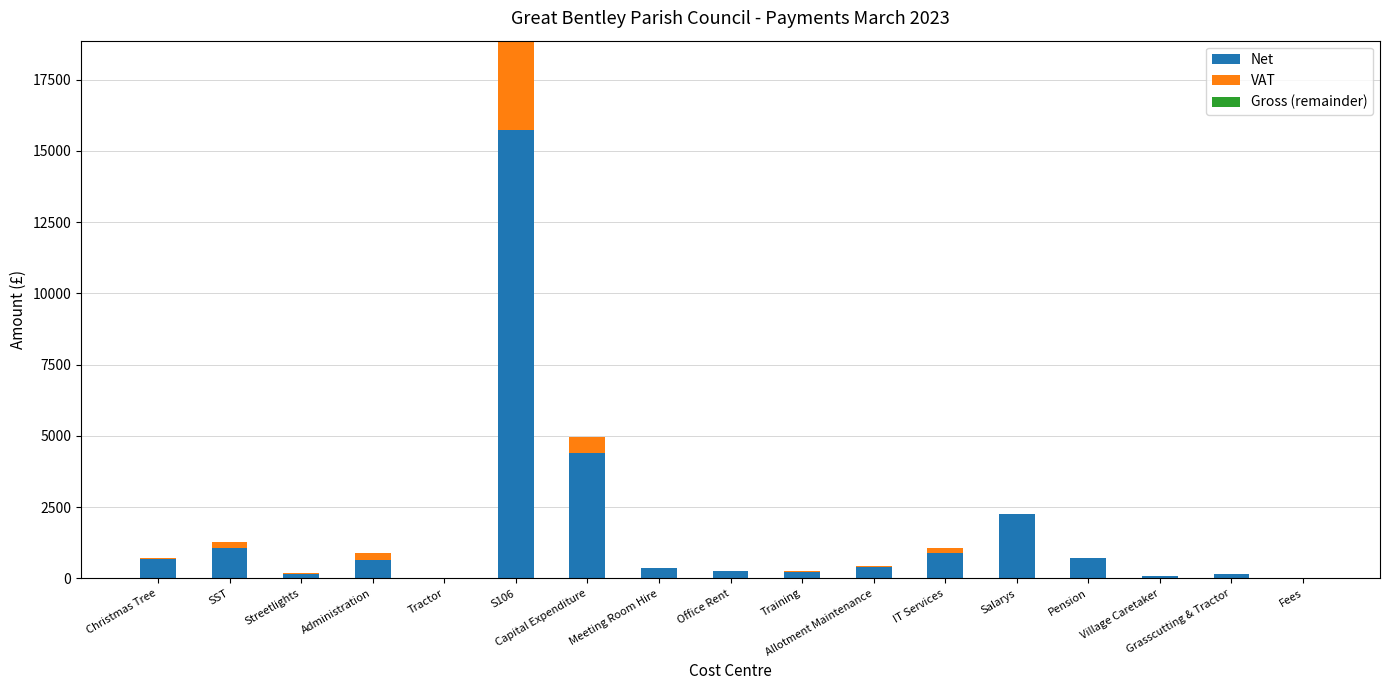

At which label is Net closest to 7868?

Capital Expenditure